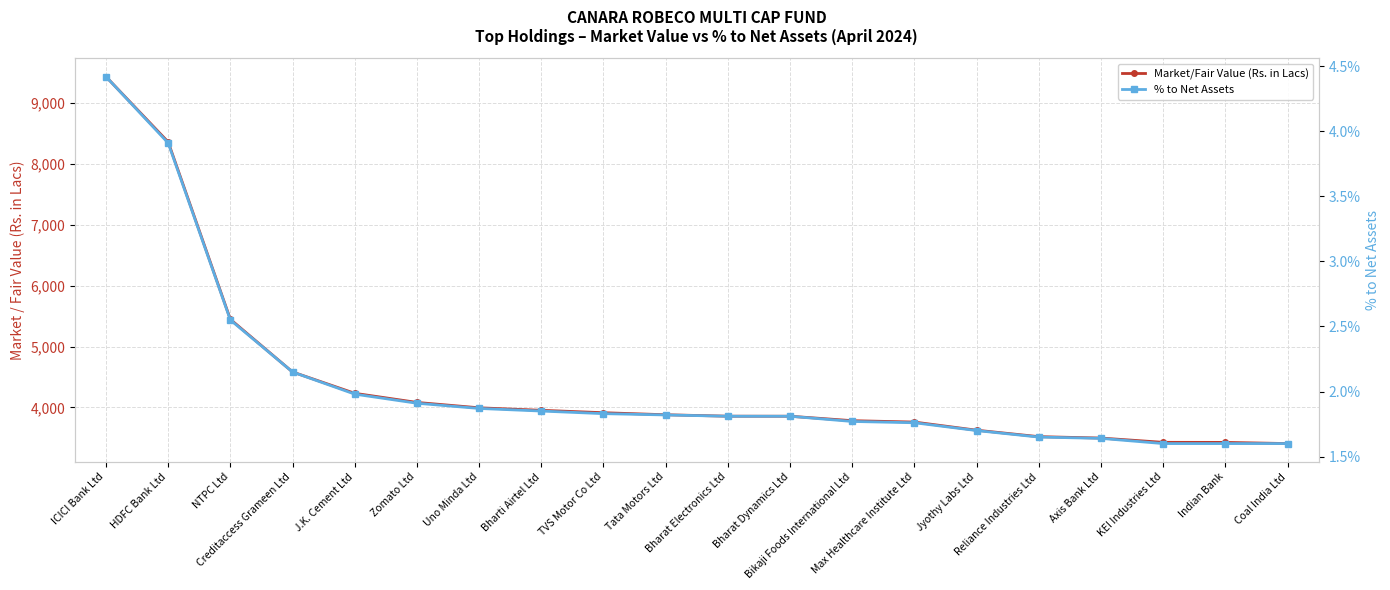

What is the total value across all series at Jyothy Labs Ltd?

3628.5